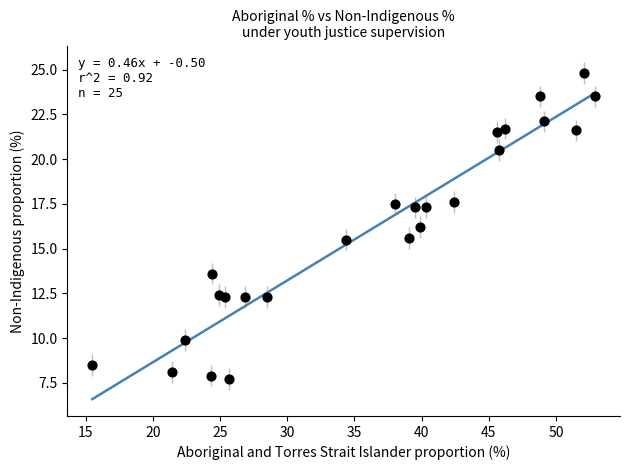

What is the range of Y values (max minus min)?

17.1